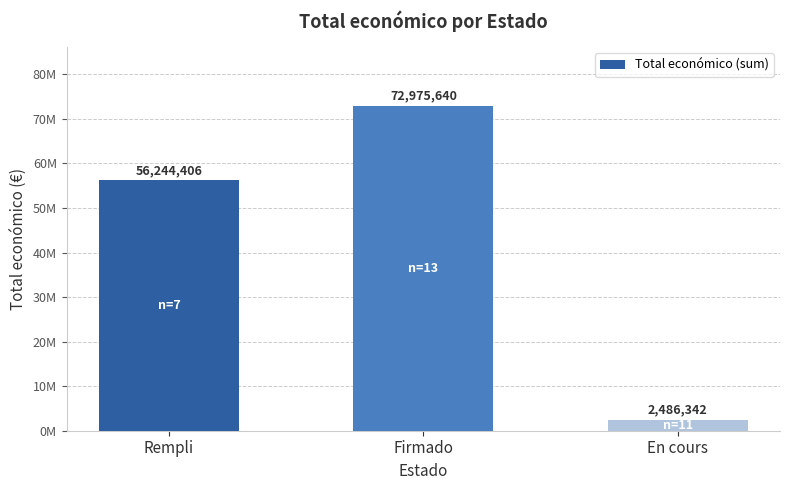

At which label is the value closest to 37730991?

Rempli